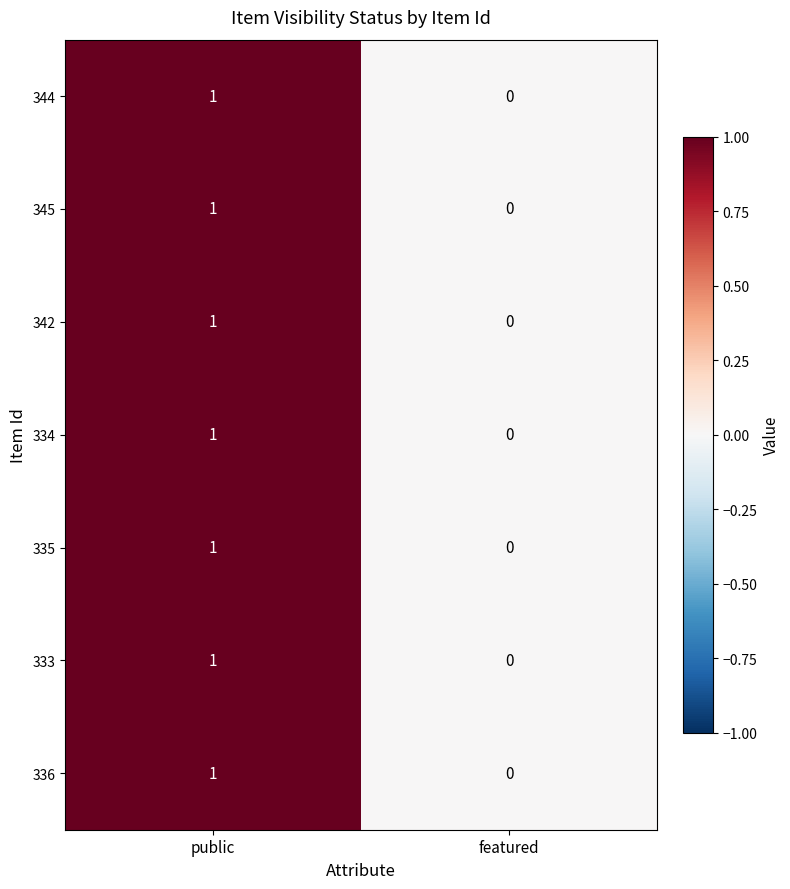

List the labels in order of 342 value, largest first.

public, featured